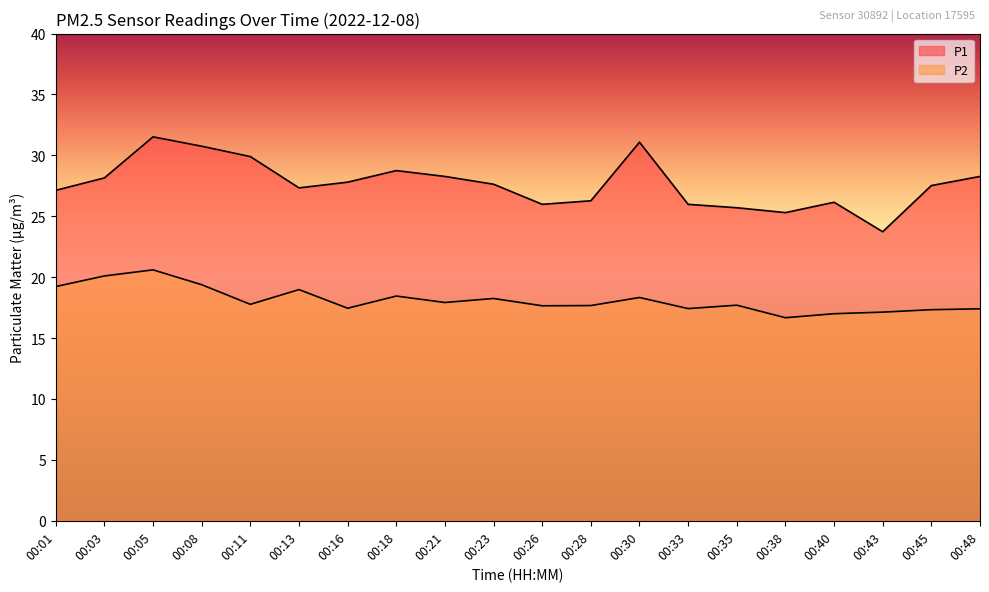

How many interior local peaks does the P2 series have?

6